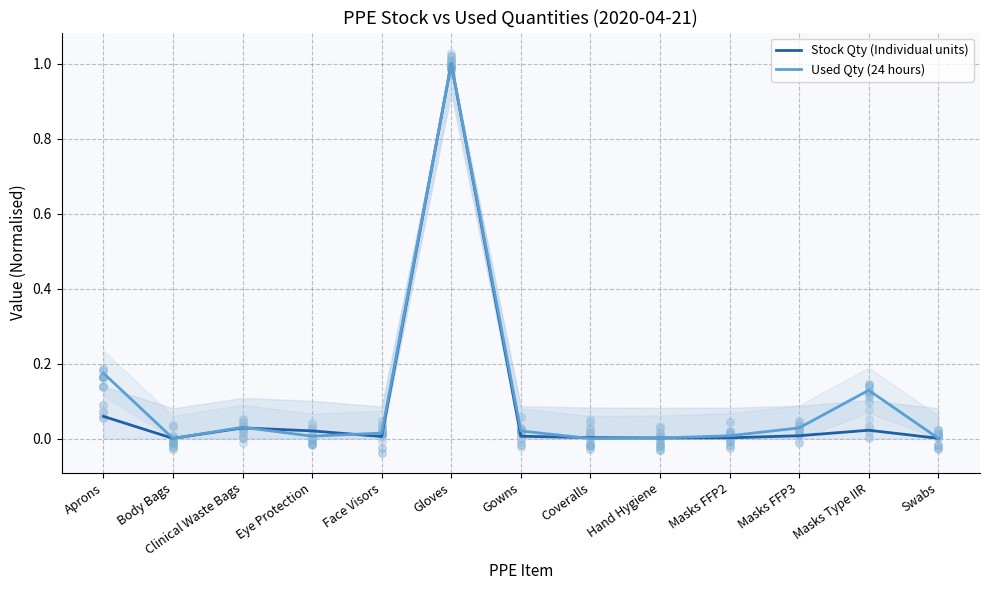

Which series contains the lowest Y value?

Used Qty (24 hours)